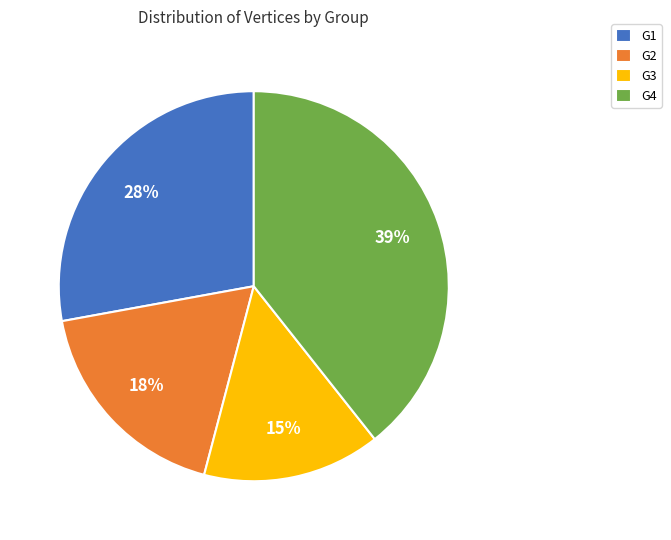

What percentage is the G3 slice, to the nearest percent?

15%